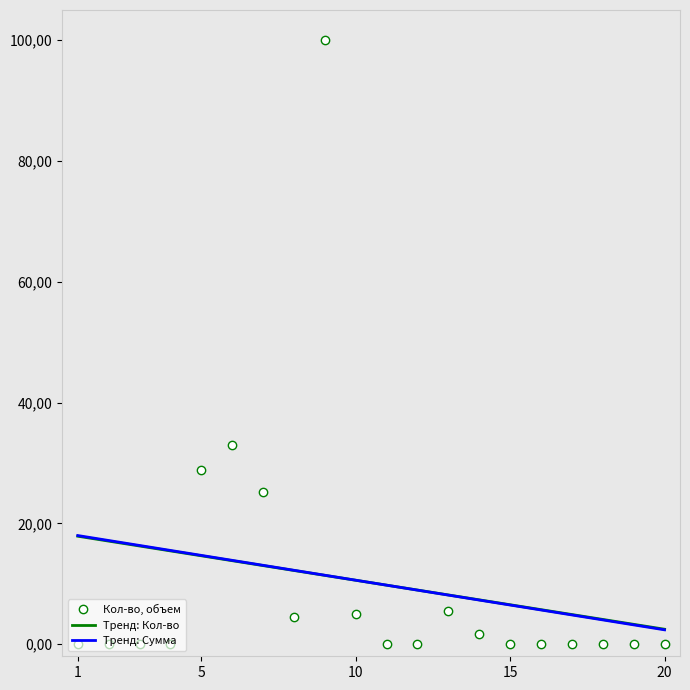

What are all the series names shown in the legend?

Кол-во, объем, Тренд: Кол-во, Тренд: Сумма